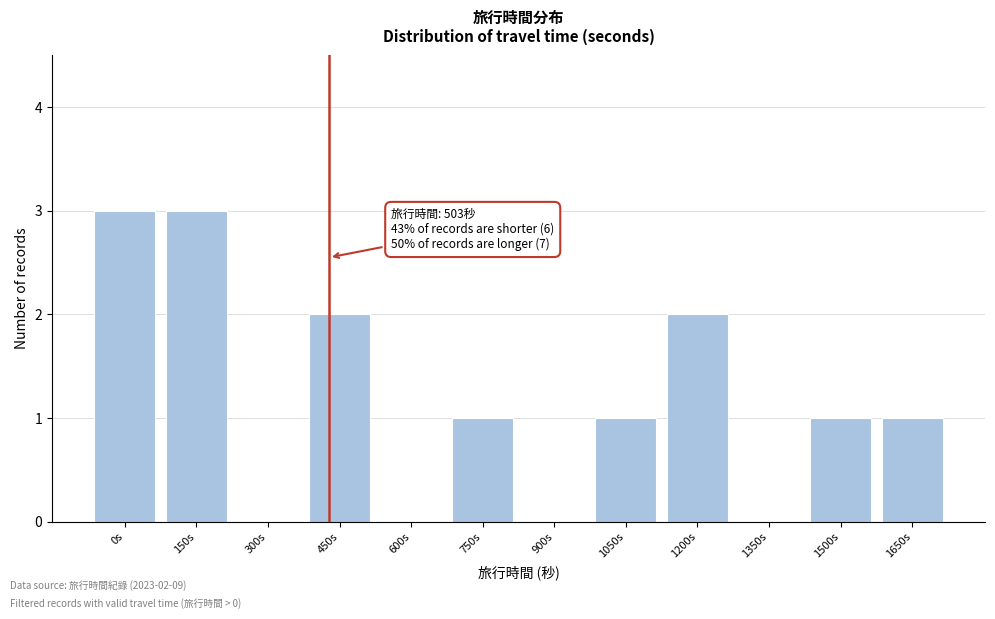

Reading left to right, what are all the values shown in this chart?

0s=3	150s=3	300s=0	450s=2	600s=0	750s=1	900s=0	1050s=1	1200s=2	1350s=0	1500s=1	1650s=1